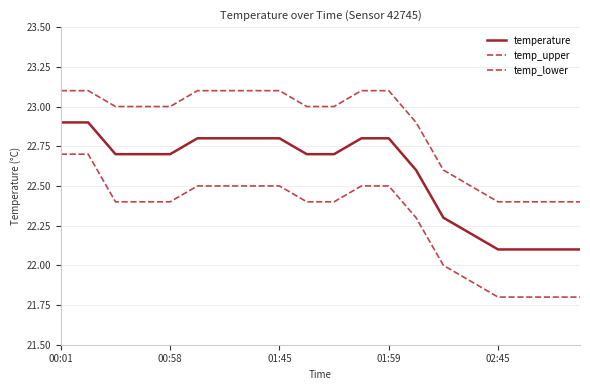

Does the chart have visible grid lines?

Yes